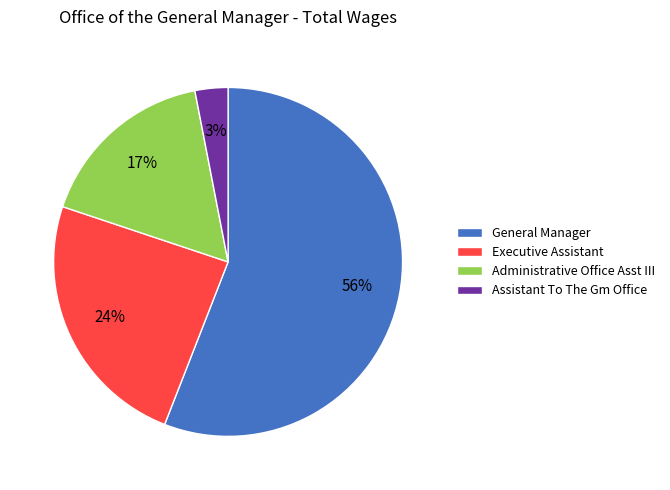

Combined, do General Manager and Assistant To The Gm Office account for over 50%?

Yes